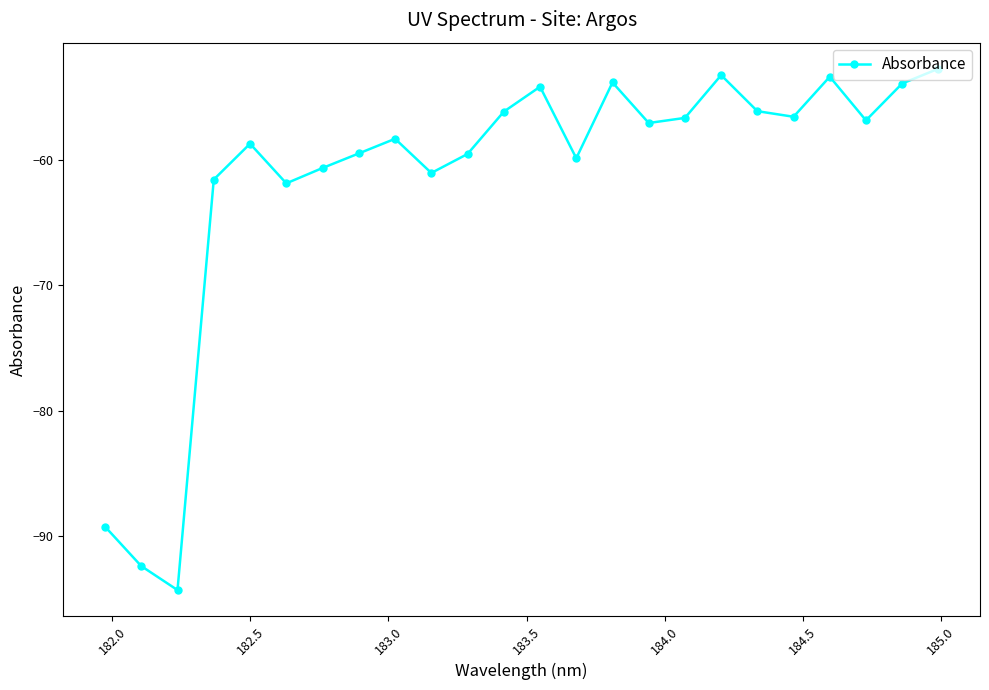

True or false: the data has more than 2 interior local peaks.

True